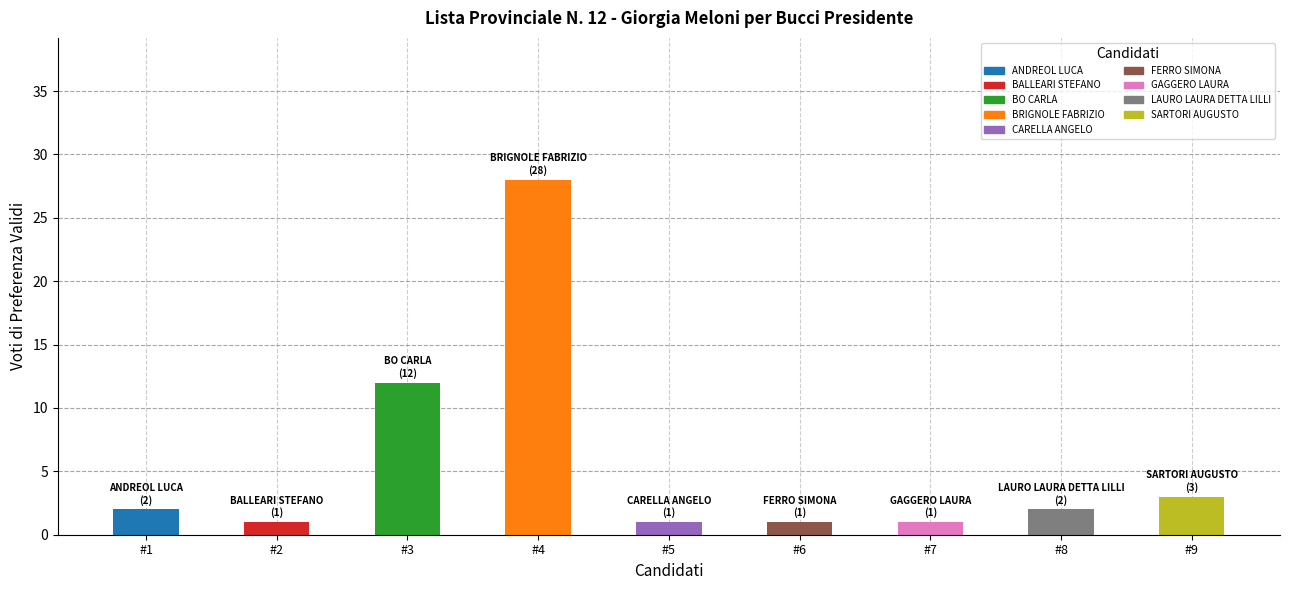

Rank the categories by value from lowest to highest.

BALLEARI STEFANO, CARELLA ANGELO, FERRO SIMONA, GAGGERO LAURA, ANDREOL LUCA, LAURO LAURA DETTA LILLI, SARTORI AUGUSTO, BO CARLA, BRIGNOLE FABRIZIO